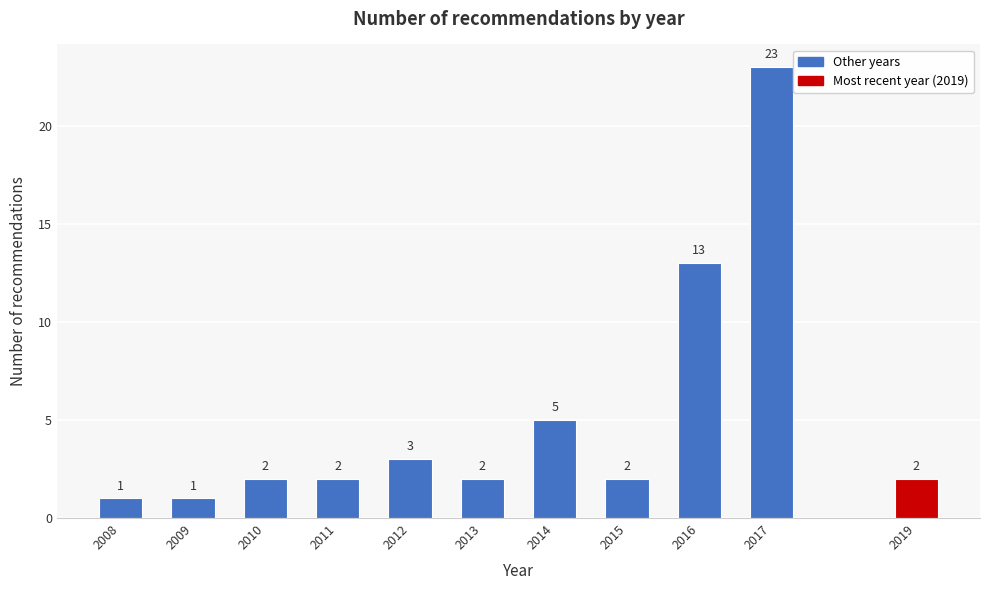

Reading left to right, what are all the values shown in this chart?

1	1	2	2	3	2	5	2	13	23	2